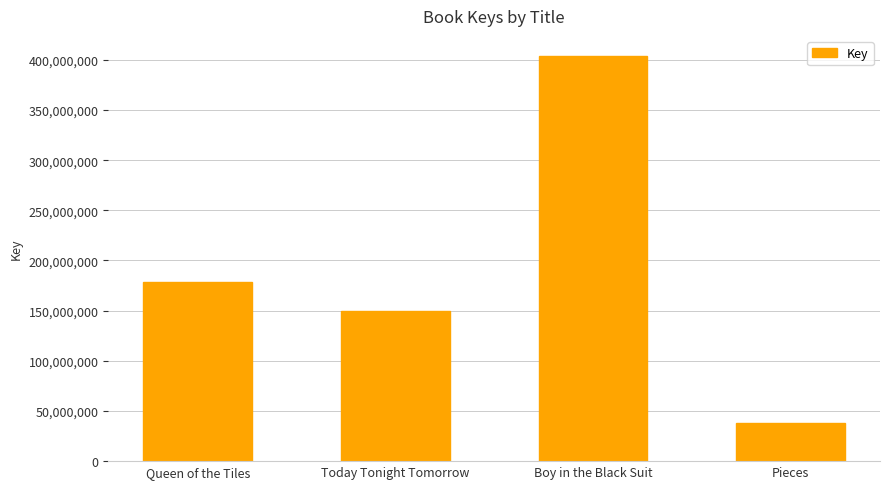

What is the label of the 3rd bar from the left?

Boy in the Black Suit